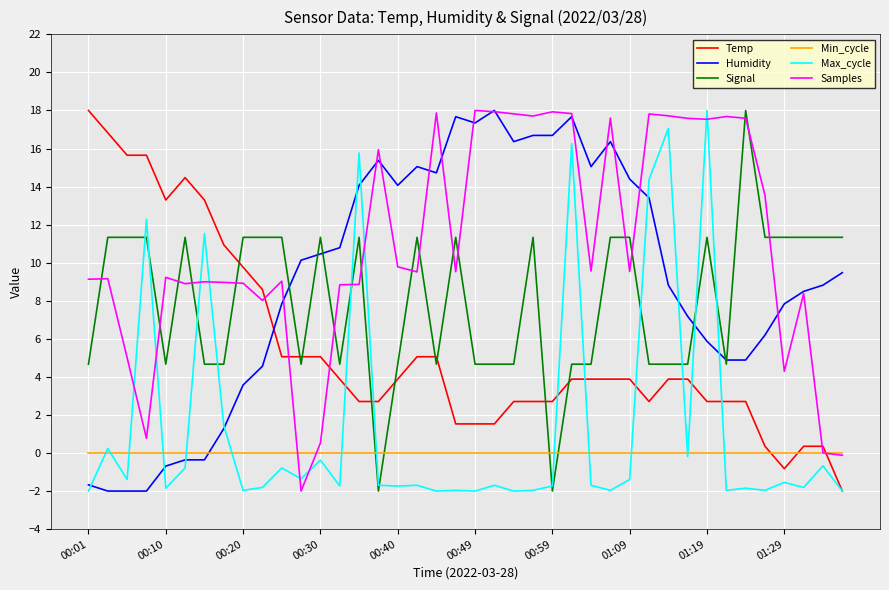

Which series has the largest total across all categories?

Samples